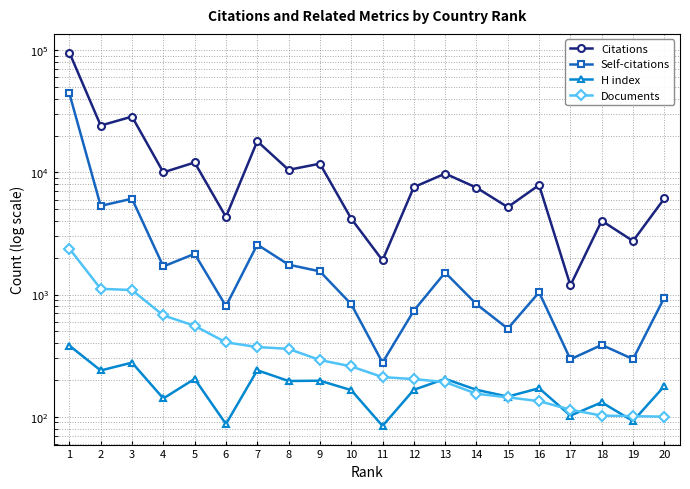

Is the value of Self-citations at 16 greater than the value of H index at 19?

Yes